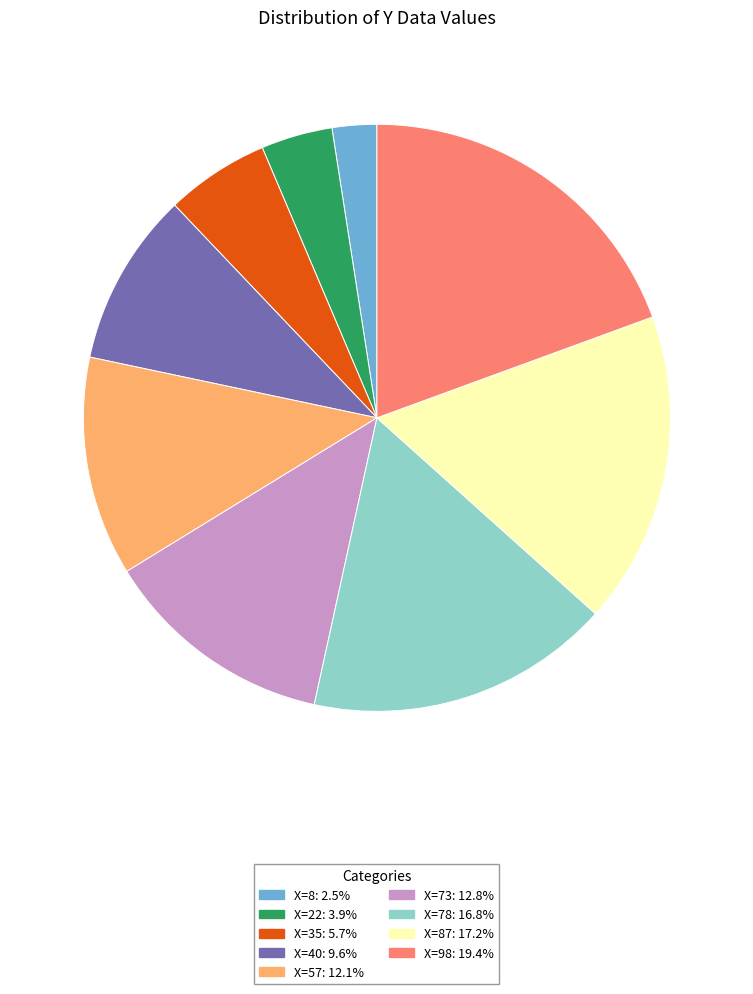

What is the ratio of the value at X=78: 16.8% to the value at X=22: 3.9%?

4.3